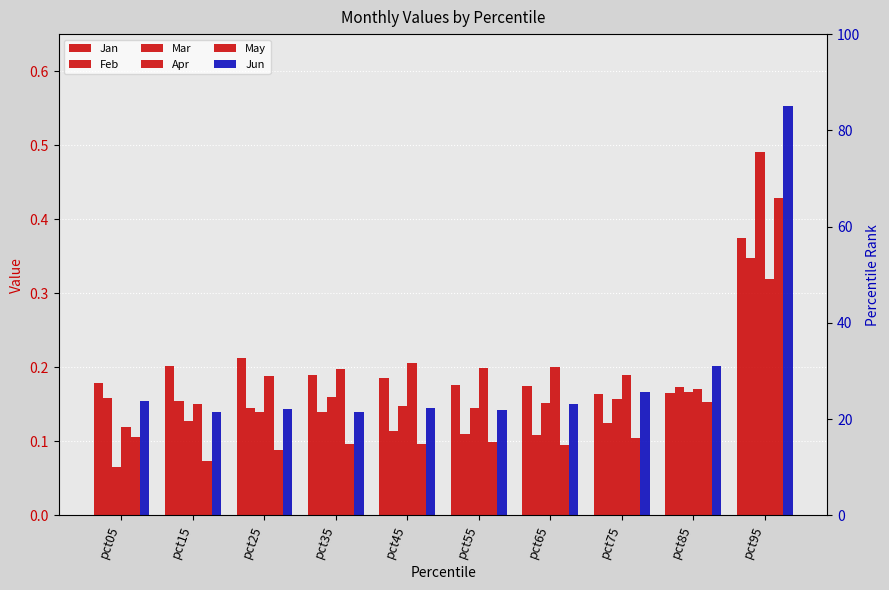

True or false: Jun has a value of 0.1 at pct15.

True